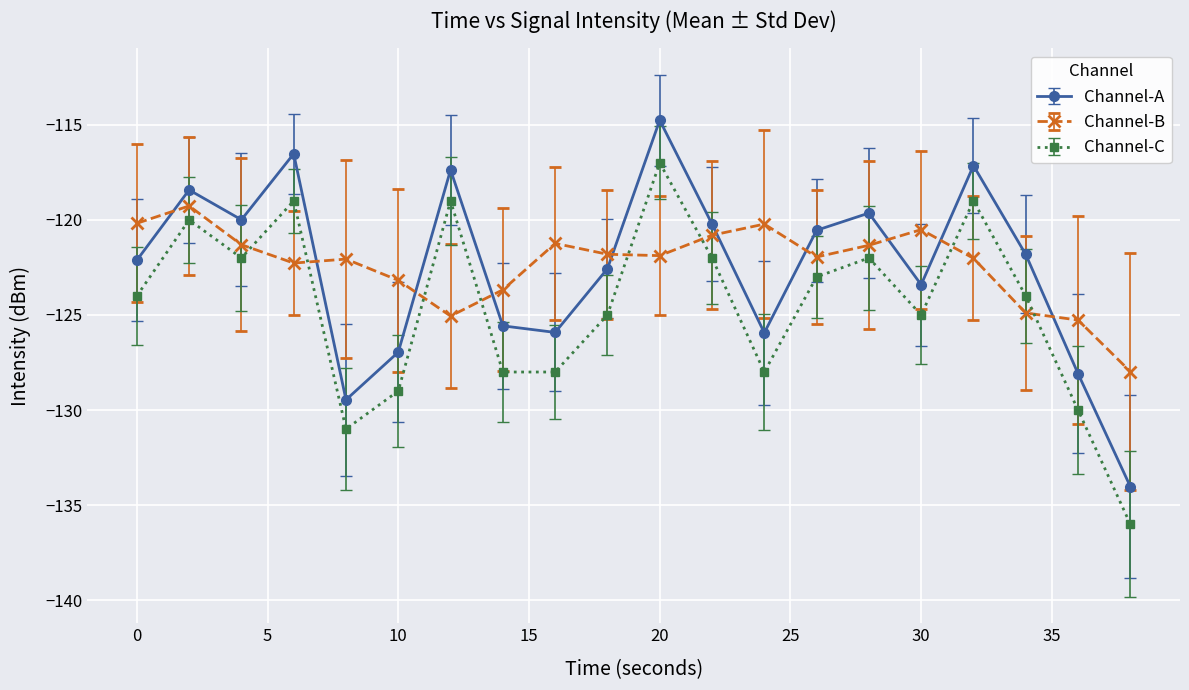

Rank the series by their maximum value, from highest to lowest.

Channel-A, Channel-C, Channel-B